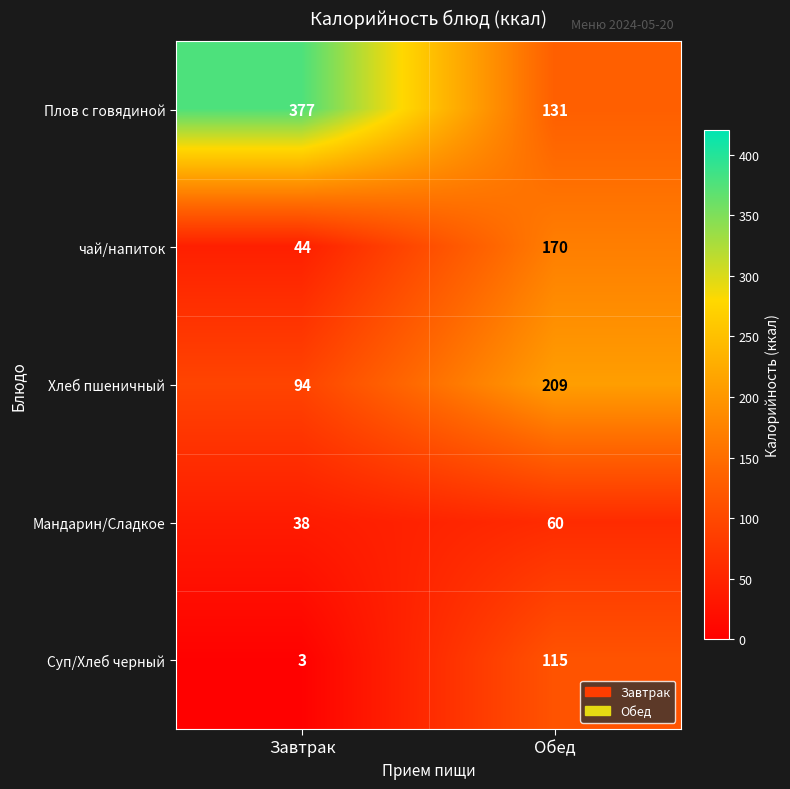

Read the чай/напиток value at Завтрак.

44